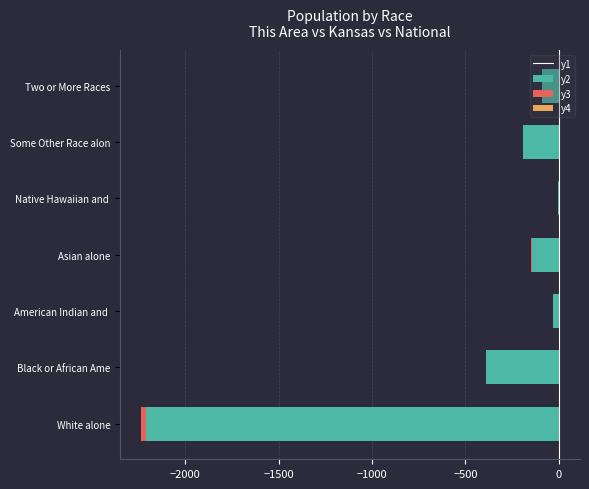

How many bars are there in total?

28